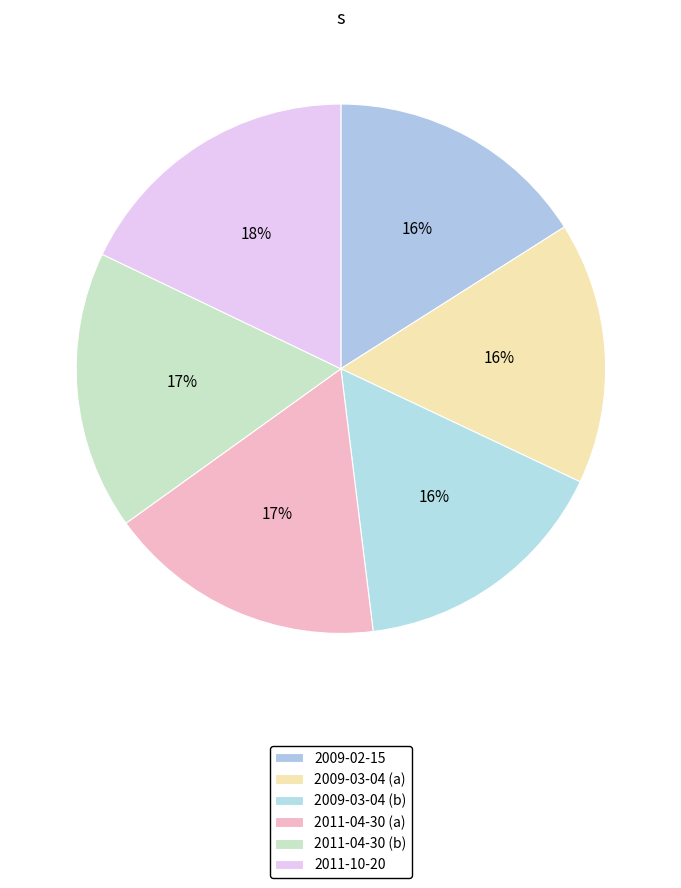

How many segments does this pie chart have?

6